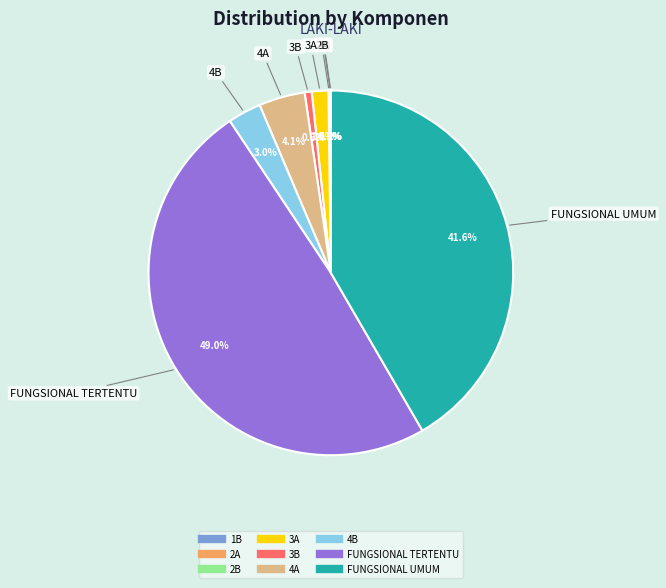

What is the total percentage of 4B and 3B?

3.6%